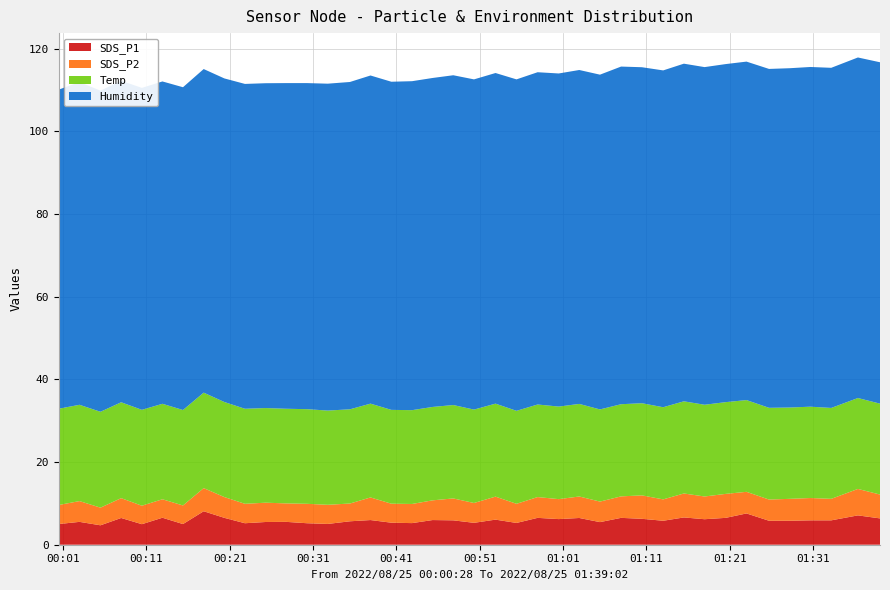

Reading left to right, list all the values displayed in this chart.

SDS_P1: 2022/08/25 00:00:28=5.0	2022/08/25 00:02:59=5.5	2022/08/25 00:05:30=4.7	2022/08/25 00:07:59=6.5	2022/08/25 00:10:28=5.0	2022/08/25 00:12:56=6.5	2022/08/25 00:15:24=5.0	2022/08/25 00:17:53=8.1	2022/08/25 00:20:22=6.5	2022/08/25 00:22:50=5.2	2022/08/25 00:25:19=5.5	2022/08/25 00:27:47=5.5	2022/08/25 00:30:17=5.2	2022/08/25 00:32:46=5.0	2022/08/25 00:35:26=5.7	2022/08/25 00:37:54=6.0	2022/08/25 00:40:24=5.3	2022/08/25 00:42:53=5.2	2022/08/25 00:45:21=6.0	2022/08/25 00:47:50=5.9	2022/08/25 00:50:19=5.3	2022/08/25 00:52:54=6.1	2022/08/25 00:55:25=5.3	2022/08/25 00:57:57=6.5	2022/08/25 01:00:29=6.2	2022/08/25 01:02:57=6.5	2022/08/25 01:05:26=5.5	2022/08/25 01:07:58=6.5	2022/08/25 01:10:28=6.3	2022/08/25 01:13:01=5.8	2022/08/25 01:15:30=6.6	2022/08/25 01:17:59=6.2	2022/08/25 01:20:31=6.5	2022/08/25 01:23:01=7.6	2022/08/25 01:25:43=5.8	2022/08/25 01:28:11=5.8	2022/08/25 01:30:41=5.9	2022/08/25 01:33:11=5.9	2022/08/25 01:36:23=7.1	2022/08/25 01:39:02=6.4
SDS_P2: 2022/08/25 00:00:28=4.6	2022/08/25 00:02:59=5.0	2022/08/25 00:05:30=4.3	2022/08/25 00:07:59=4.8	2022/08/25 00:10:28=4.5	2022/08/25 00:12:56=4.5	2022/08/25 00:15:24=4.5	2022/08/25 00:17:53=5.6	2022/08/25 00:20:22=5.0	2022/08/25 00:22:50=4.7	2022/08/25 00:25:19=4.7	2022/08/25 00:27:47=4.5	2022/08/25 00:30:17=4.7	2022/08/25 00:32:46=4.6	2022/08/25 00:35:26=4.3	2022/08/25 00:37:54=5.5	2022/08/25 00:40:24=4.6	2022/08/25 00:42:53=4.6	2022/08/25 00:45:21=4.8	2022/08/25 00:47:50=5.3	2022/08/25 00:50:19=4.8	2022/08/25 00:52:54=5.6	2022/08/25 00:55:25=4.6	2022/08/25 00:57:57=5.0	2022/08/25 01:00:29=4.8	2022/08/25 01:02:57=5.2	2022/08/25 01:05:26=5.0	2022/08/25 01:07:58=5.2	2022/08/25 01:10:28=5.7	2022/08/25 01:13:01=5.2	2022/08/25 01:15:30=5.8	2022/08/25 01:17:59=5.5	2022/08/25 01:20:31=5.8	2022/08/25 01:23:01=5.2	2022/08/25 01:25:43=5.1	2022/08/25 01:28:11=5.3	2022/08/25 01:30:41=5.4	2022/08/25 01:33:11=5.2	2022/08/25 01:36:23=6.4	2022/08/25 01:39:02=5.8
Temp: 2022/08/25 00:00:28=23.3	2022/08/25 00:02:59=23.3	2022/08/25 00:05:30=23.2	2022/08/25 00:07:59=23.2	2022/08/25 00:10:28=23.2	2022/08/25 00:12:56=23.1	2022/08/25 00:15:24=23.1	2022/08/25 00:17:53=23.1	2022/08/25 00:20:22=23.0	2022/08/25 00:22:50=23.0	2022/08/25 00:25:19=22.9	2022/08/25 00:27:47=22.9	2022/08/25 00:30:17=22.9	2022/08/25 00:32:46=22.8	2022/08/25 00:35:26=22.8	2022/08/25 00:37:54=22.7	2022/08/25 00:40:24=22.7	2022/08/25 00:42:53=22.7	2022/08/25 00:45:21=22.6	2022/08/25 00:47:50=22.6	2022/08/25 00:50:19=22.6	2022/08/25 00:52:54=22.5	2022/08/25 00:55:25=22.5	2022/08/25 00:57:57=22.4	2022/08/25 01:00:29=22.4	2022/08/25 01:02:57=22.4	2022/08/25 01:05:26=22.3	2022/08/25 01:07:58=22.3	2022/08/25 01:10:28=22.3	2022/08/25 01:13:01=22.3	2022/08/25 01:15:30=22.3	2022/08/25 01:17:59=22.2	2022/08/25 01:20:31=22.2	2022/08/25 01:23:01=22.2	2022/08/25 01:25:43=22.2	2022/08/25 01:28:11=22.1	2022/08/25 01:30:41=22.1	2022/08/25 01:33:11=22.0	2022/08/25 01:36:23=22.0	2022/08/25 01:39:02=22.0
Humidity: 2022/08/25 00:00:28=77.2	2022/08/25 00:02:59=78.1	2022/08/25 00:05:30=77.7	2022/08/25 00:07:59=77.8	2022/08/25 00:10:28=77.9	2022/08/25 00:12:56=78.0	2022/08/25 00:15:24=78.1	2022/08/25 00:17:53=78.3	2022/08/25 00:20:22=78.3	2022/08/25 00:22:50=78.6	2022/08/25 00:25:19=78.6	2022/08/25 00:27:47=78.8	2022/08/25 00:30:17=78.9	2022/08/25 00:32:46=79.1	2022/08/25 00:35:26=79.2	2022/08/25 00:37:54=79.4	2022/08/25 00:40:24=79.4	2022/08/25 00:42:53=79.6	2022/08/25 00:45:21=79.6	2022/08/25 00:47:50=79.8	2022/08/25 00:50:19=79.9	2022/08/25 00:52:54=80.0	2022/08/25 00:55:25=80.2	2022/08/25 00:57:57=80.4	2022/08/25 01:00:29=80.6	2022/08/25 01:02:57=80.8	2022/08/25 01:05:26=81.0	2022/08/25 01:07:58=81.7	2022/08/25 01:10:28=81.3	2022/08/25 01:13:01=81.5	2022/08/25 01:15:30=81.7	2022/08/25 01:17:59=81.7	2022/08/25 01:20:31=81.8	2022/08/25 01:23:01=81.9	2022/08/25 01:25:43=82.0	2022/08/25 01:28:11=82.1	2022/08/25 01:30:41=82.2	2022/08/25 01:33:11=82.3	2022/08/25 01:36:23=82.4	2022/08/25 01:39:02=82.6